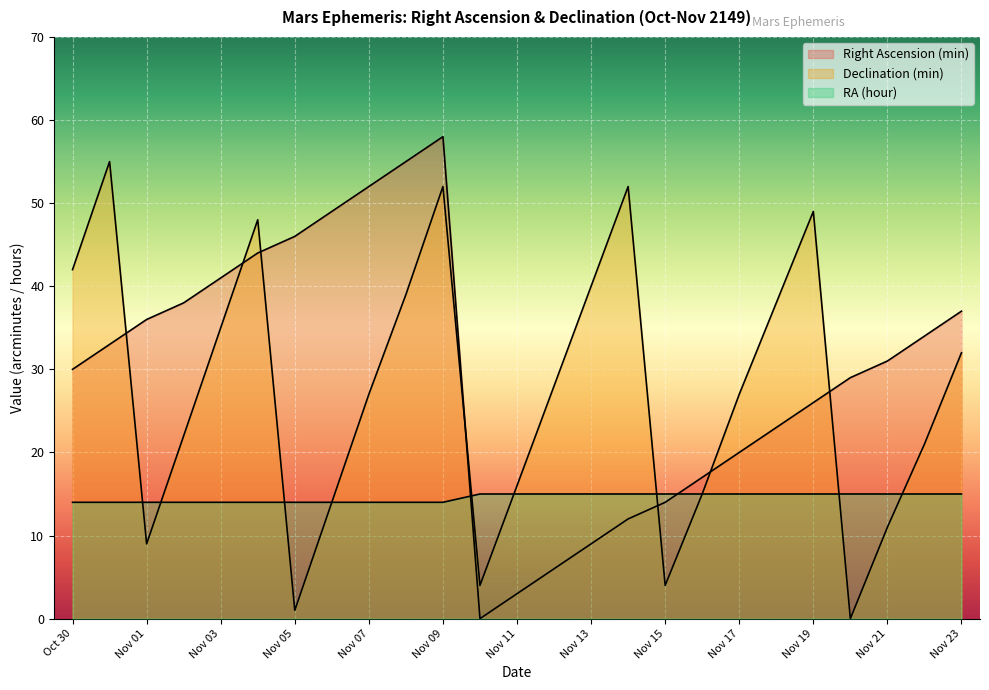

Does the chart display data point markers on the line(s)?

No